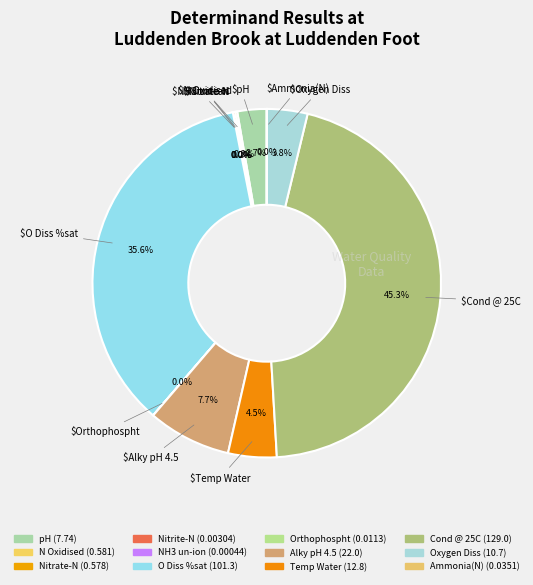

How many segments does this pie chart have?

12